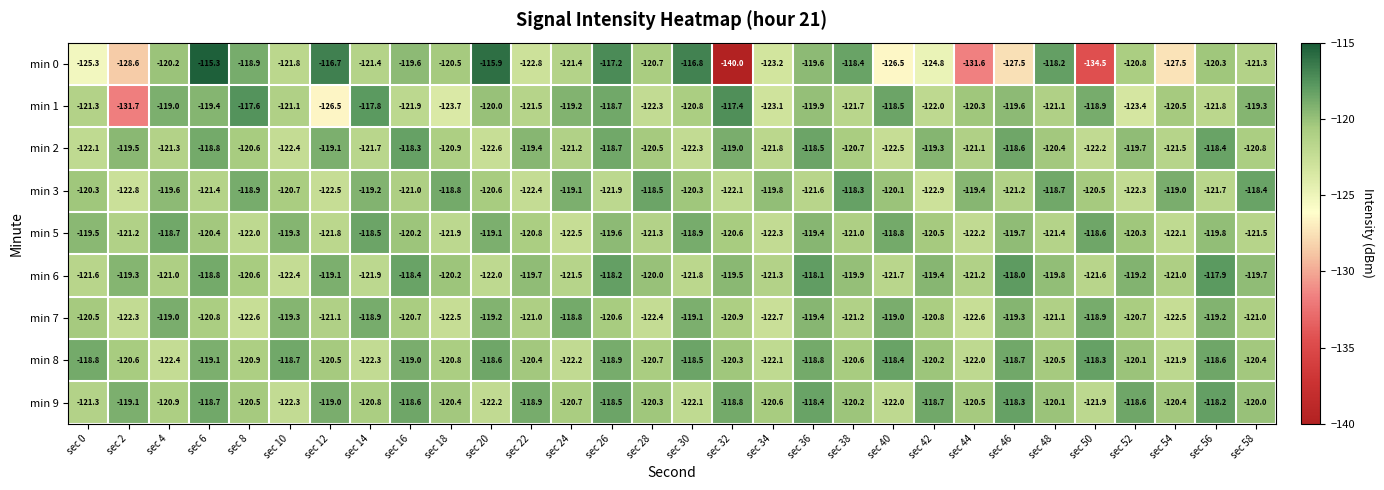

Between sec 20 and sec 50, which series saw the biggest shift?

min 0